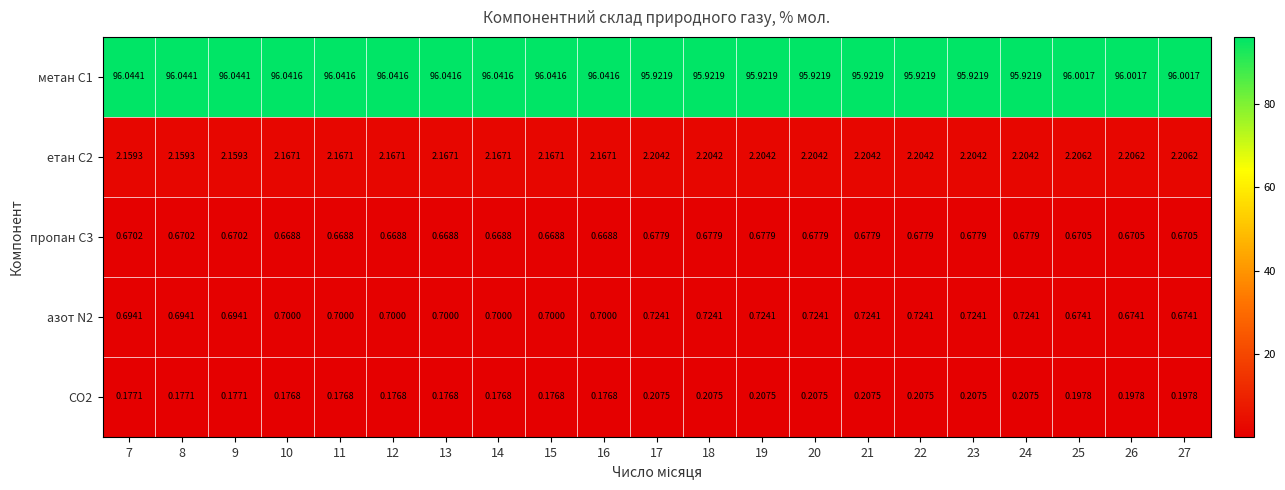

Is the value of етан С2 at 15 greater than the value of азот N2 at 23?

Yes